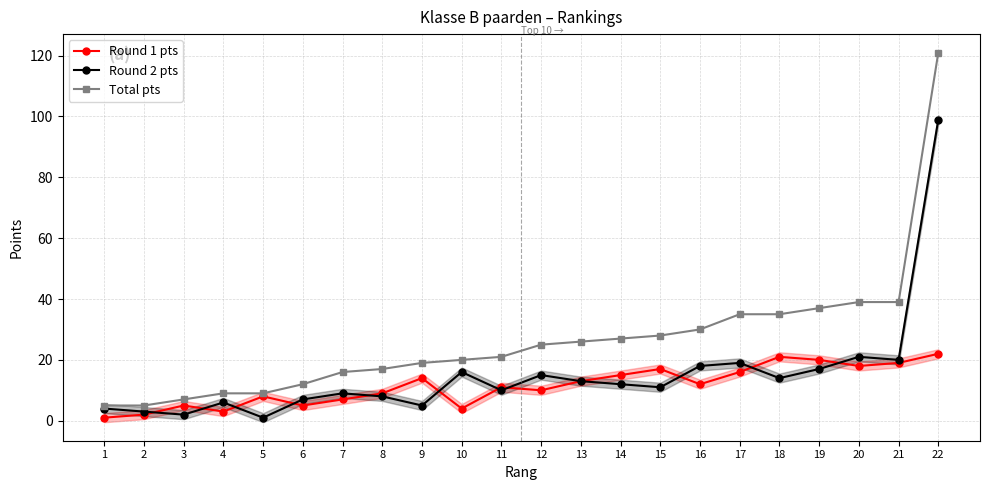

Reading right to left, list all the values displayed in this chart.

Round 1 pts: 22=22	21=19	20=18	19=20	18=21	17=16	16=12	15=17	14=15	13=13	12=10	11=11	10=4	9=14	8=9	7=7	6=5	5=8	4=3	3=5	2=2	1=1
Round 2 pts: 22=99	21=20	20=21	19=17	18=14	17=19	16=18	15=11	14=12	13=13	12=15	11=10	10=16	9=5	8=8	7=9	6=7	5=1	4=6	3=2	2=3	1=4
Total pts: 22=121	21=39	20=39	19=37	18=35	17=35	16=30	15=28	14=27	13=26	12=25	11=21	10=20	9=19	8=17	7=16	6=12	5=9	4=9	3=7	2=5	1=5